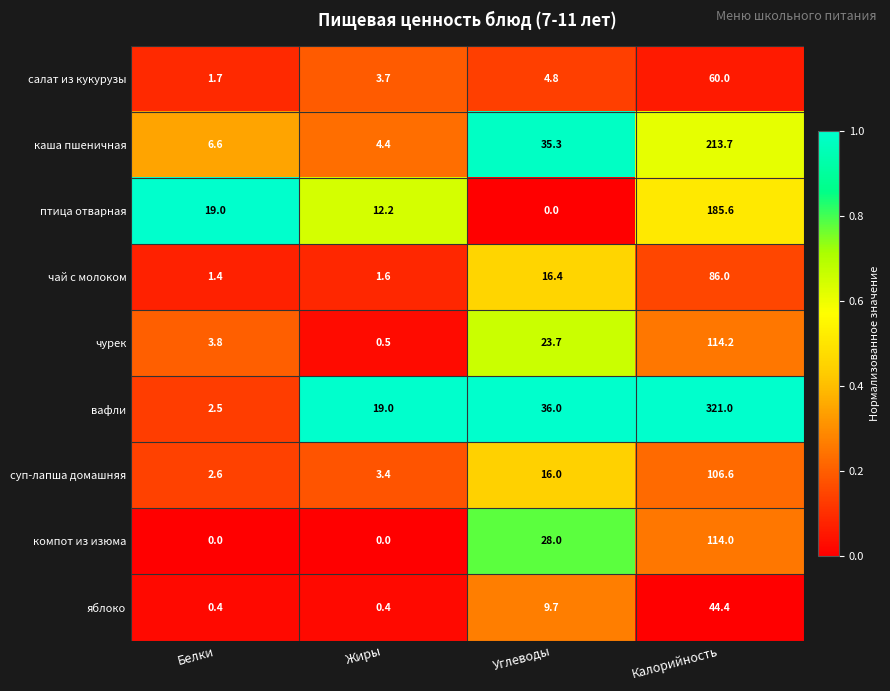

The value of компот из изюма at Жиры is 0.0. True or false?

True